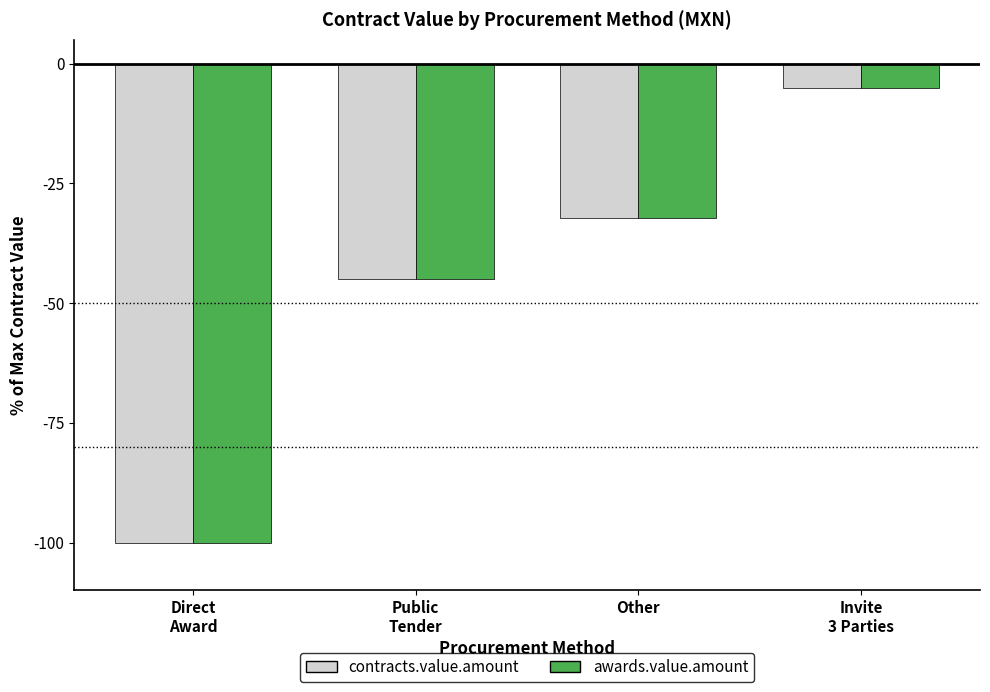

Is it true that awards.value.amount equals -12.9 at Other?

False